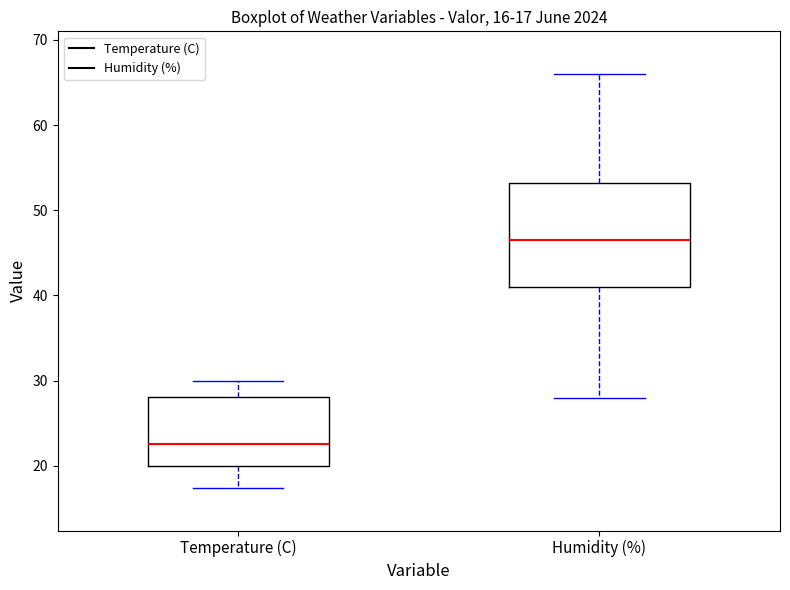

Comparing the boxes themselves (not the whiskers), which one is the tallest?

Humidity (%)